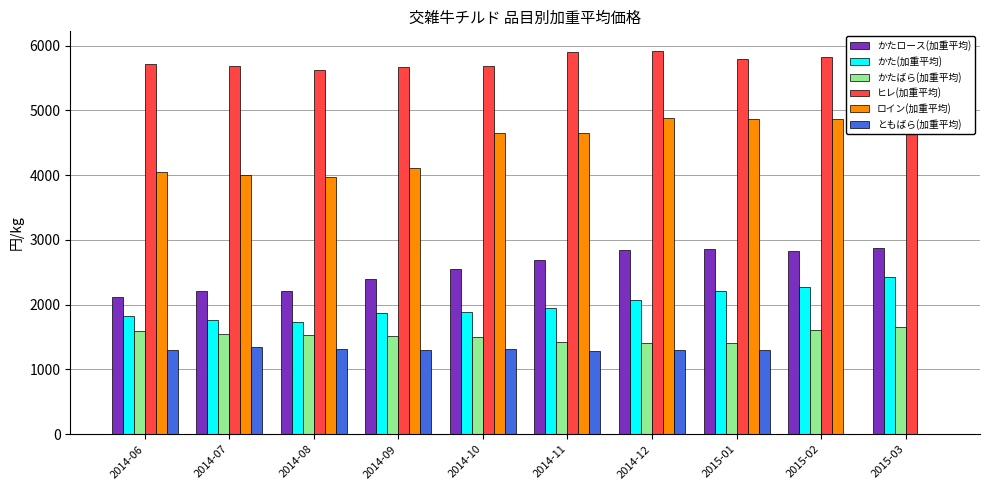

What is the total value across all series at 2015-01?

18442.7